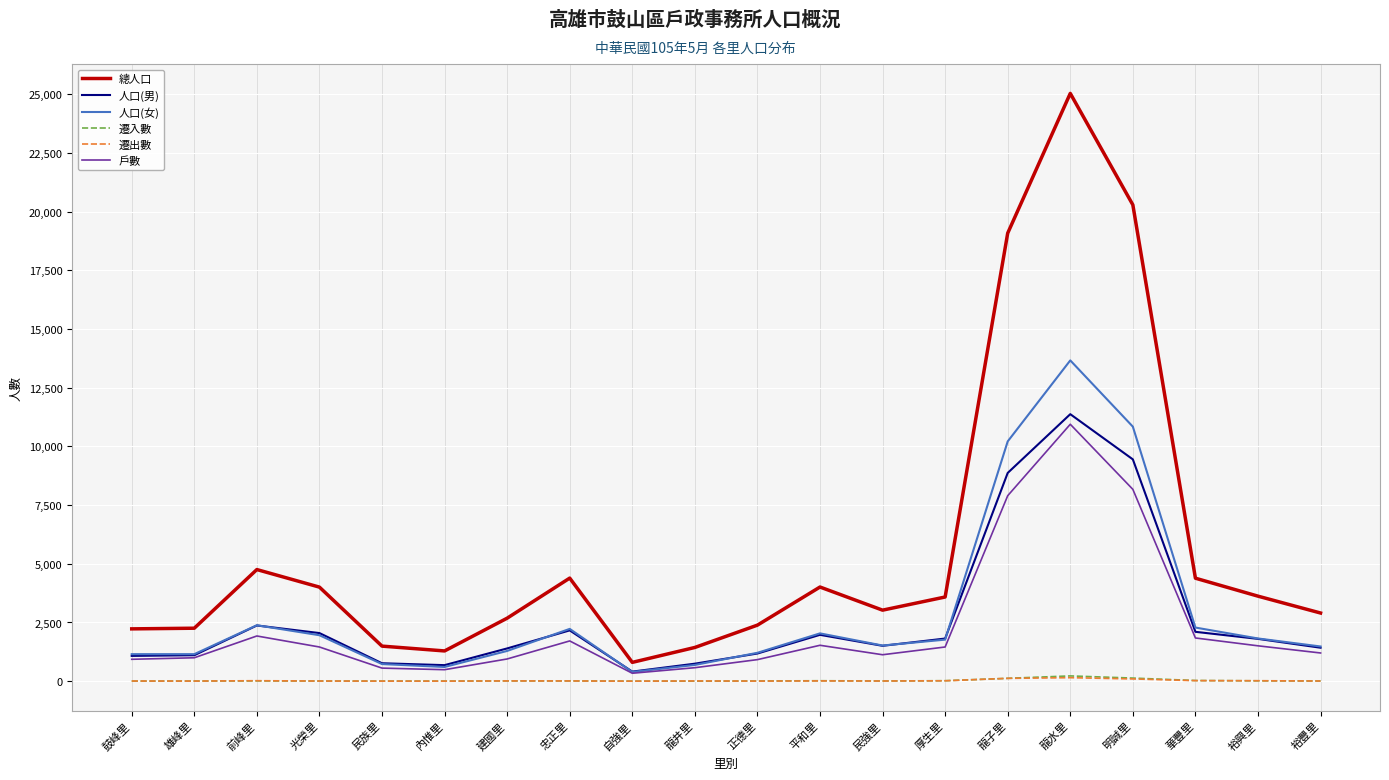

Count the number of data series in this chart.

6